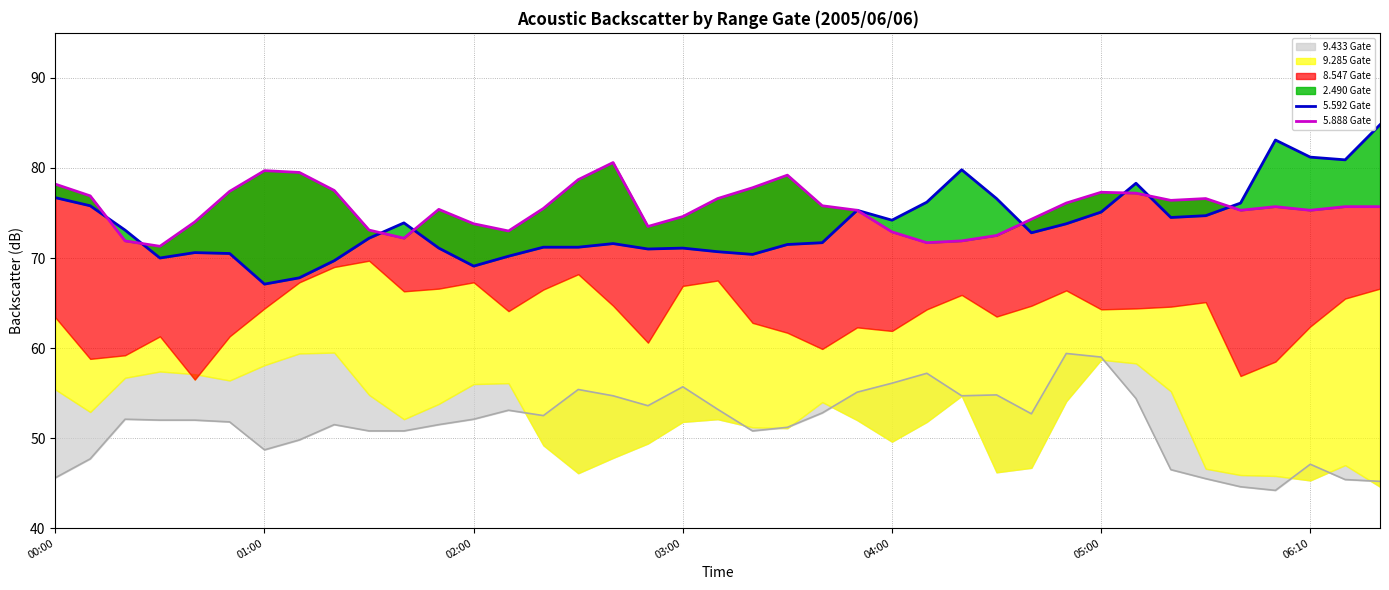

What is the smallest value displayed?

44.2